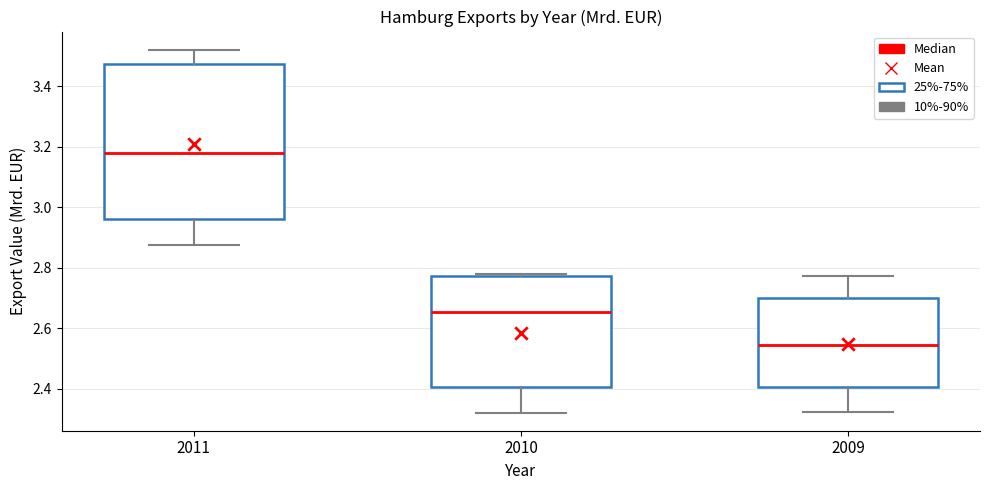

Which box is the tallest, from its lower edge to its upper edge?

2011